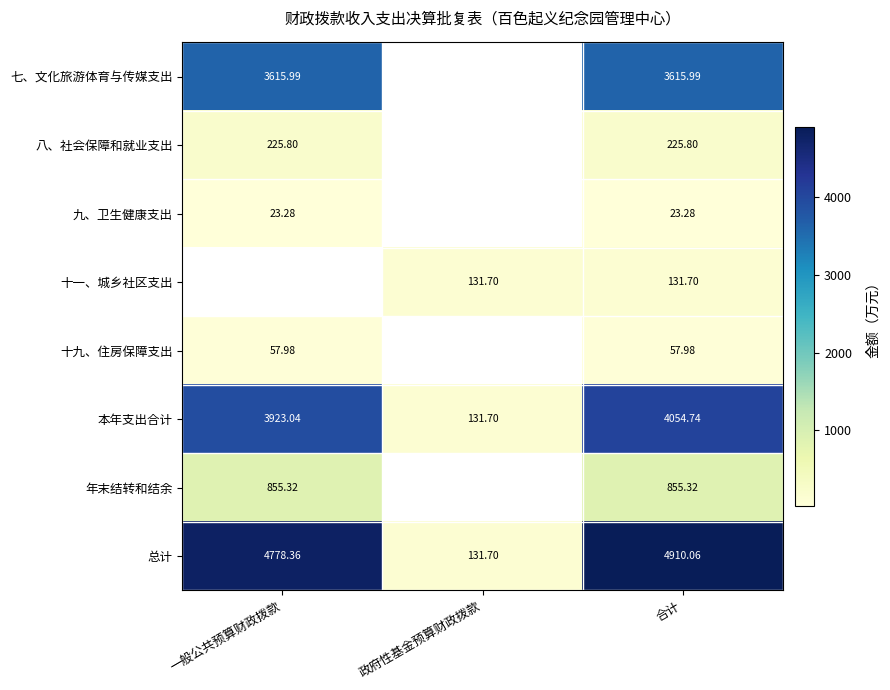

At 合计, list the series in order from largest to smallest.

总计, 本年支出合计, 七、文化旅游体育与传媒支出, 年末结转和结余, 八、社会保障和就业支出, 十一、城乡社区支出, 十九、住房保障支出, 九、卫生健康支出